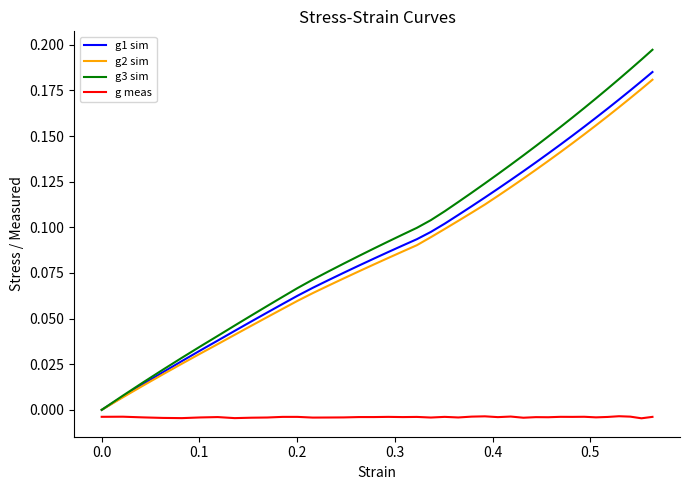

Count the number of categories in the chart.

39